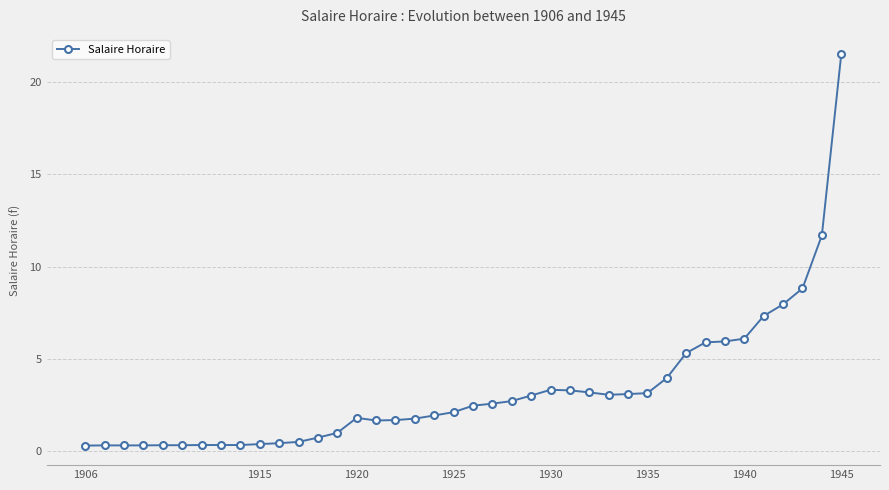

What is the value of the 23rd point from the left?

2.7